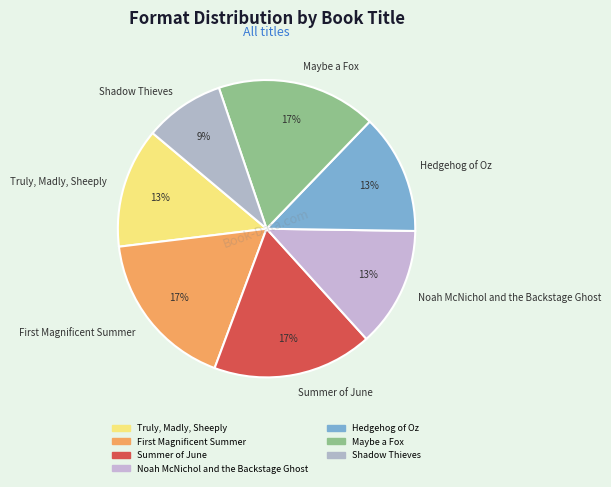

Which slice is the smallest?

Shadow Thieves